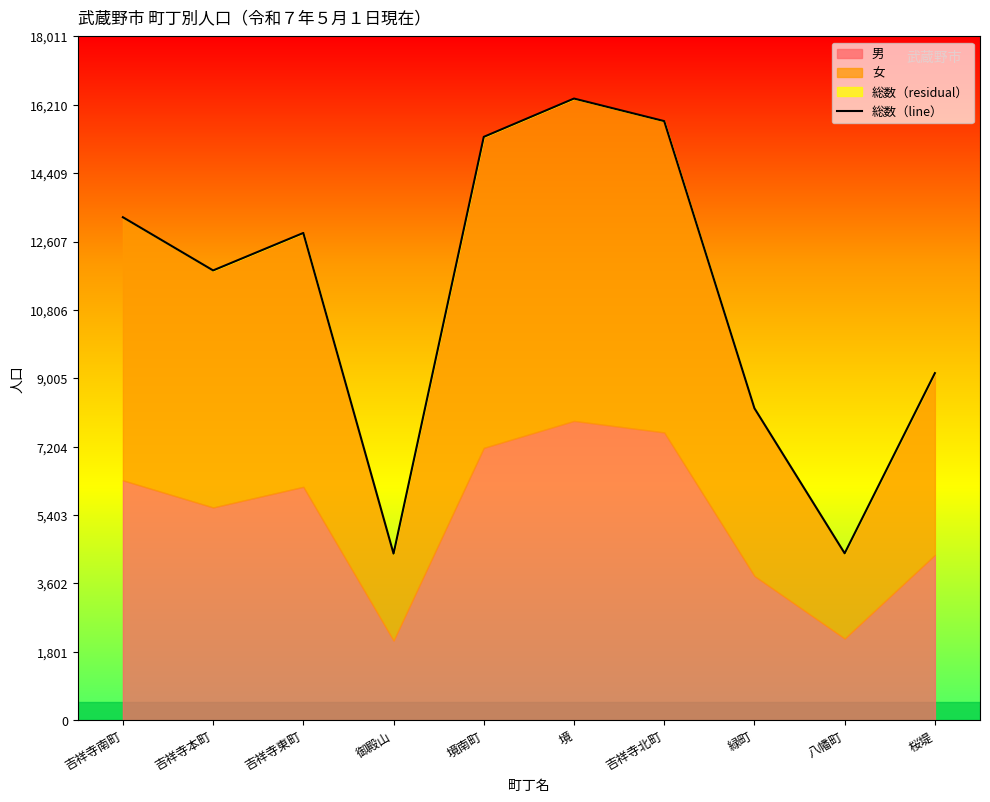

At which category does the chart reach its peak across all series?

境